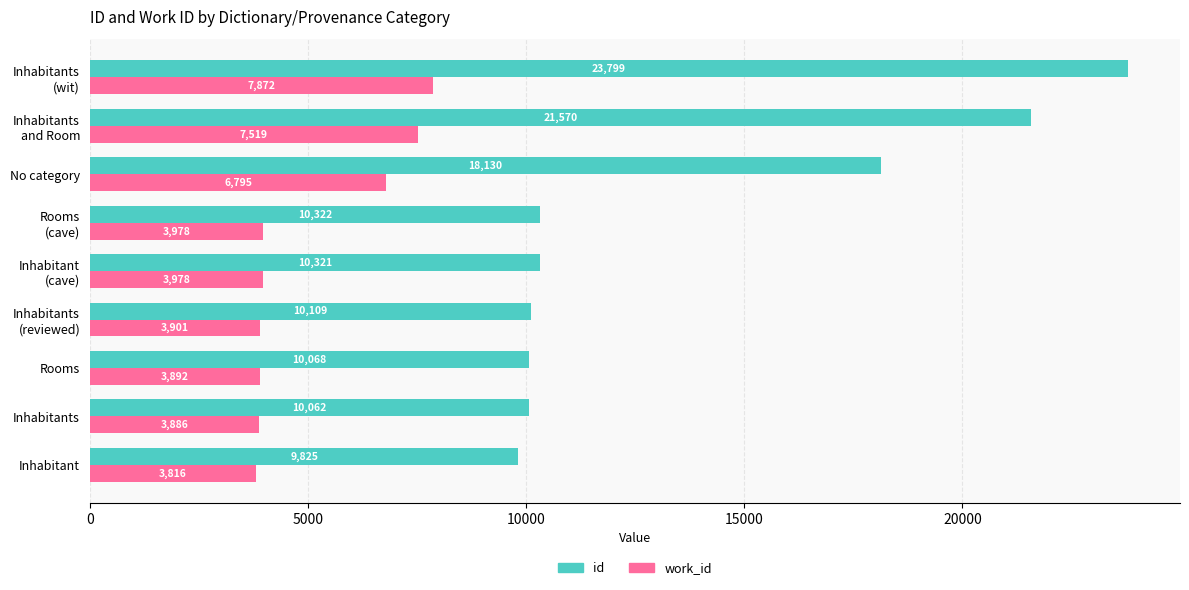

At which category is the sum across all series the highest?

Inhabitants
(wit)